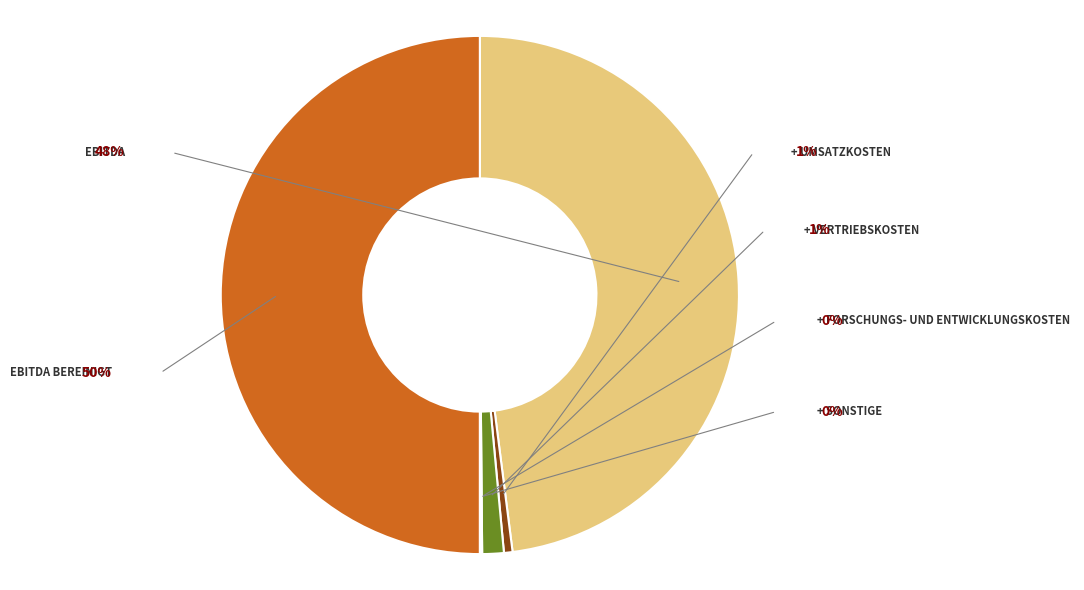

Which slice is the smallest?

+ Sonstige